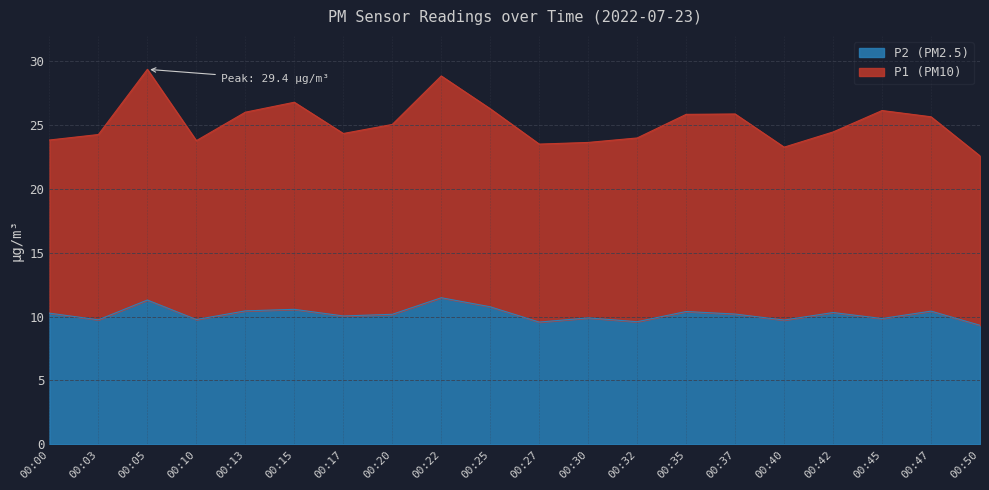

How many values in the P2 series are below 10?

8